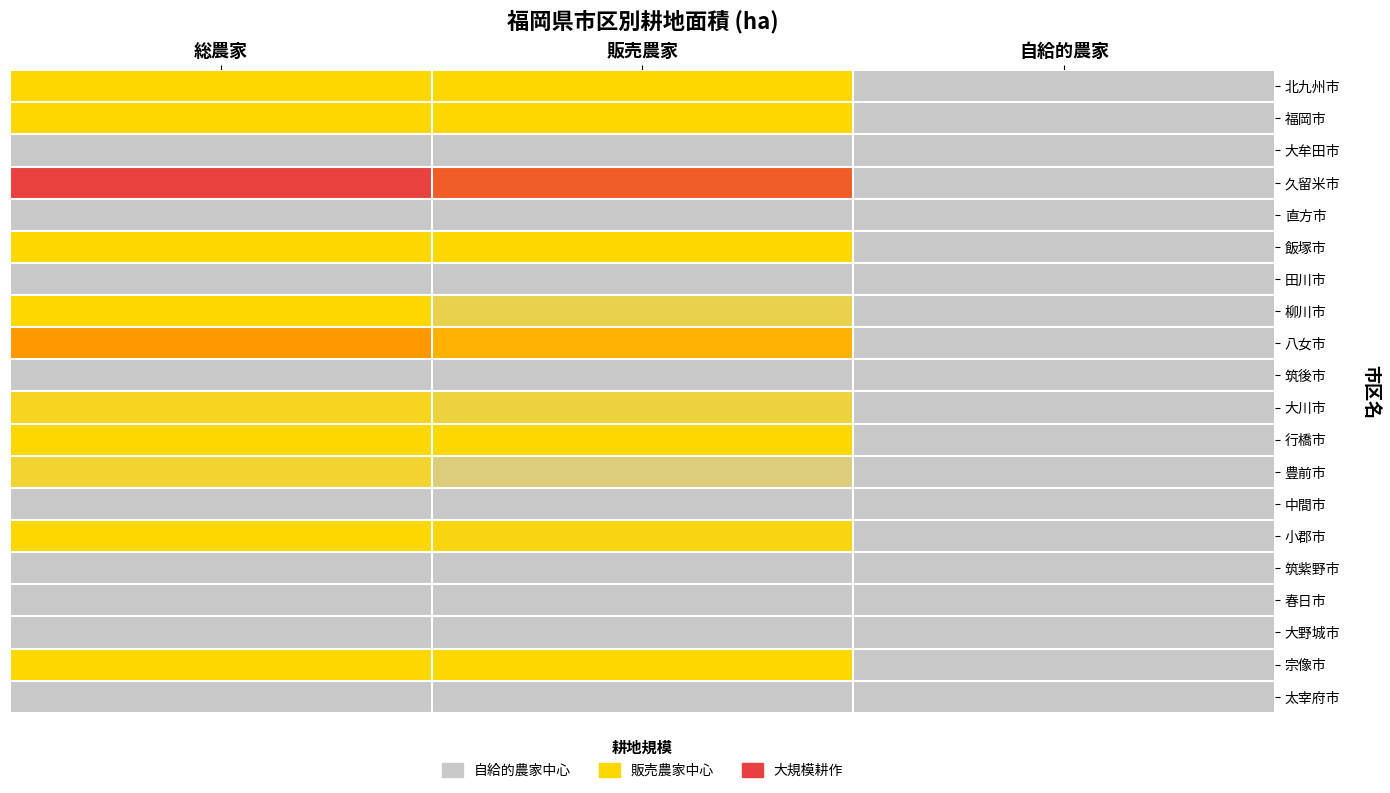

Reading left to right, list all the values displayed in this chart.

北九州市: 総農家=1731	販売農家=1515	自給的農家=216
福岡市: 総農家=1740	販売農家=1572	自給的農家=168
大牟田市: 総農家=583	販売農家=518	自給的農家=66
久留米市: 総農家=5474	販売農家=5183	自給的農家=291
直方市: 総農家=514	販売農家=485	自給的農家=29
飯塚市: 総農家=1852	販売農家=1787	自給的農家=65
田川市: 総農家=477	販売農家=442	自給的農家=35
柳川市: 総農家=1107	販売農家=1006	自給的農家=102
八女市: 総農家=4553	販売農家=4255	自給的農家=297
筑後市: 総農家=833	販売農家=778	自給的農家=55
大川市: 総農家=1071	販売農家=1013	自給的農家=58
行橋市: 総農家=1280	販売農家=1171	自給的農家=109
豊前市: 総農家=1037	販売農家=929	自給的農家=108
中間市: 総農家=268	販売農家=259	自給的農家=9
小郡市: 総農家=1146	販売農家=1087	自給的農家=59
筑紫野市: 総農家=705	販売農家=654	自給的農家=52
春日市: 総農家=29	販売農家=18	自給的農家=11
大野城市: 総農家=57	販売農家=41	自給的農家=16
宗像市: 総農家=1376	販売農家=1324	自給的農家=52
太宰府市: 総農家=117	販売農家=104	自給的農家=13